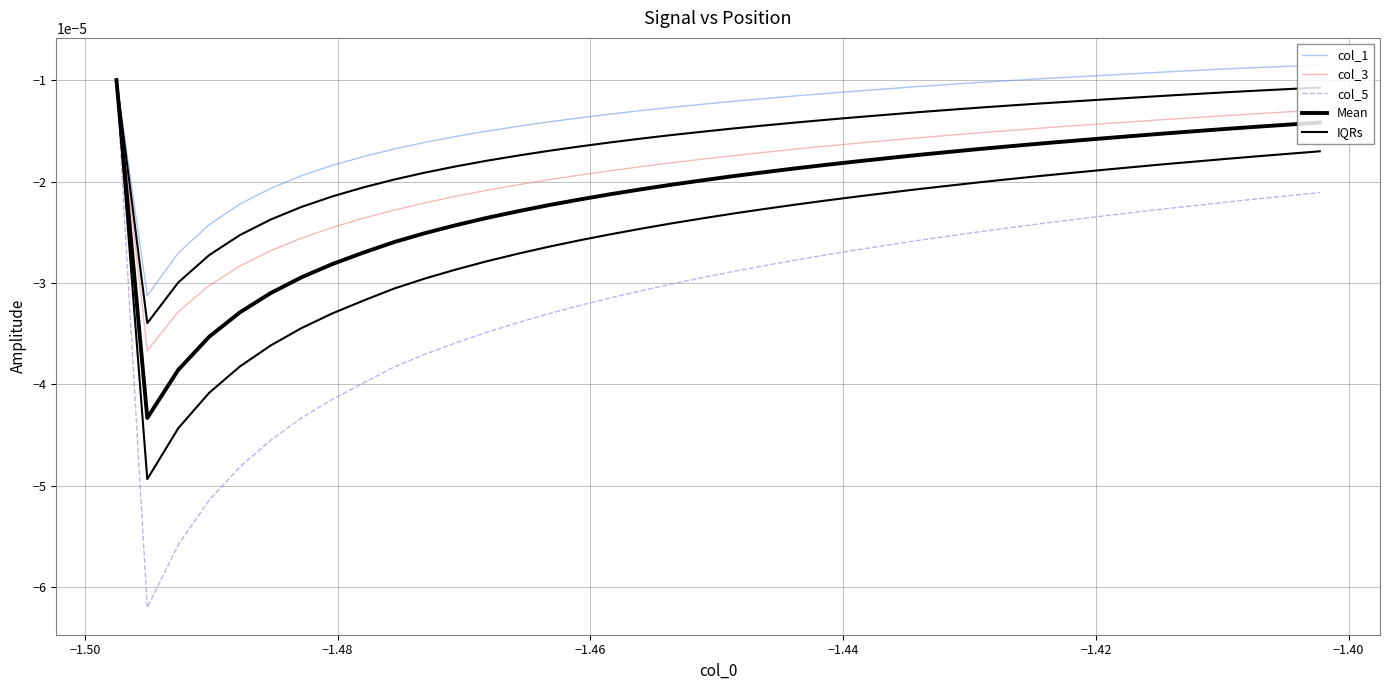

True or false: Mean and IQRs cross at least once.

False